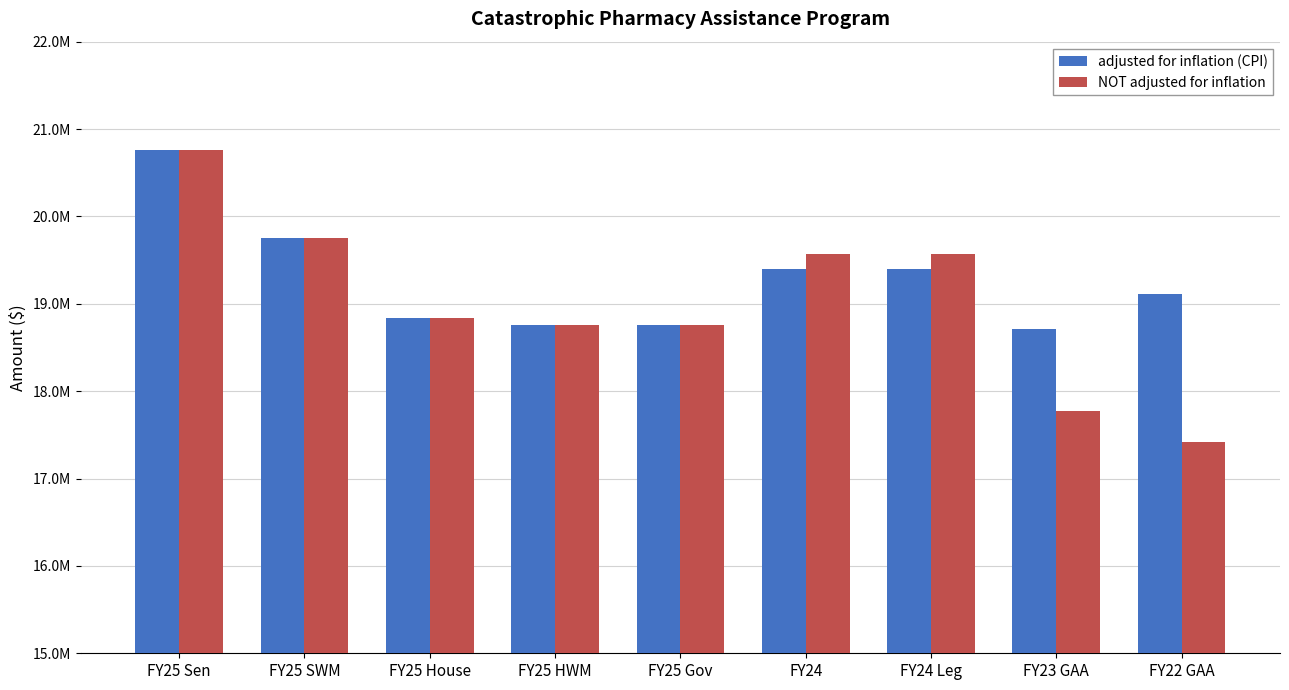

The value of NOT adjusted for inflation at FY25 Sen is 20757247. True or false?

True